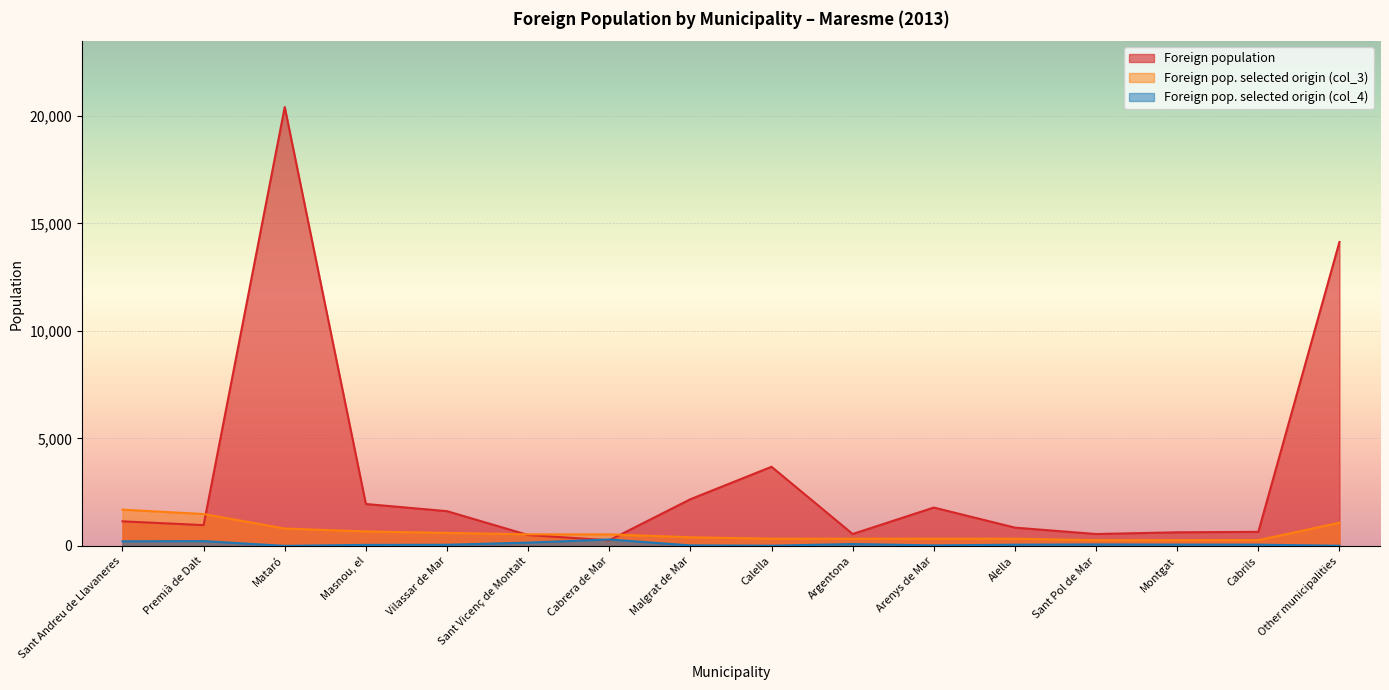

What is the label of the 12th point from the left?

Alella